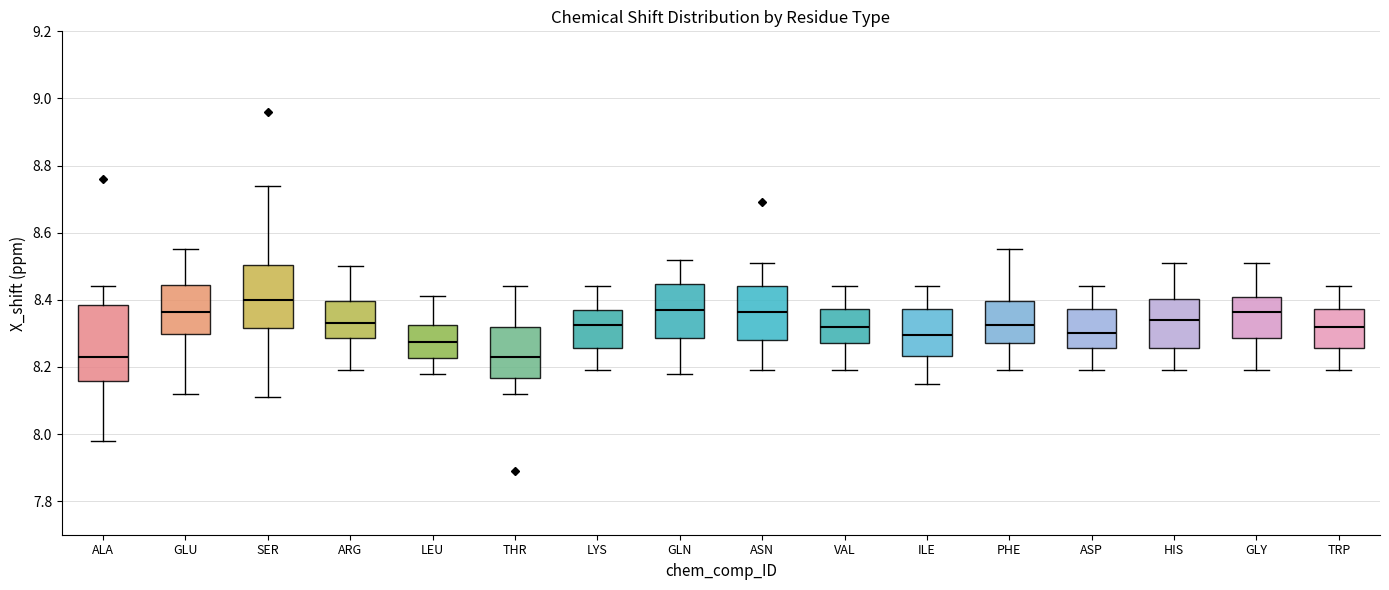

Where does the lower whisker of the box for THR end on the y-axis? The values are not printed on the chart, so give them approximately, as read against the axis.

8.12